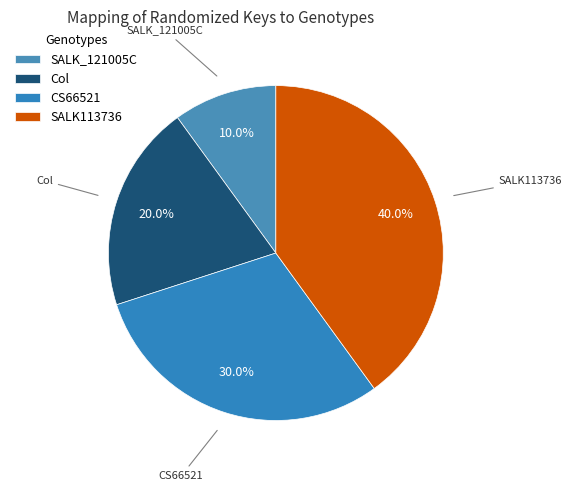

Is it true that CS66521 is 17% of the pie?

False